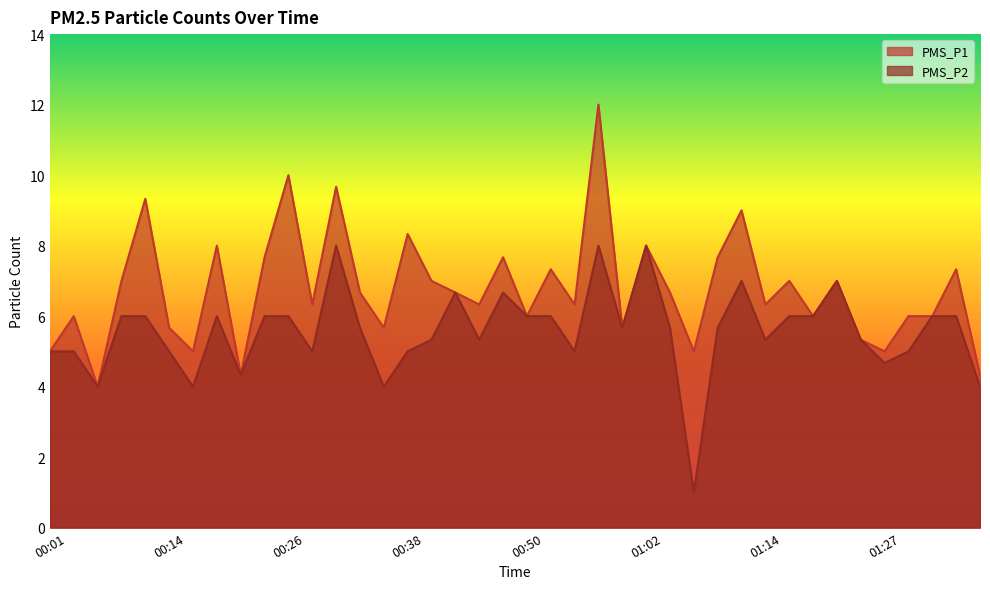

True or false: PMS_P2 and PMS_P1 intersect in this chart.

False